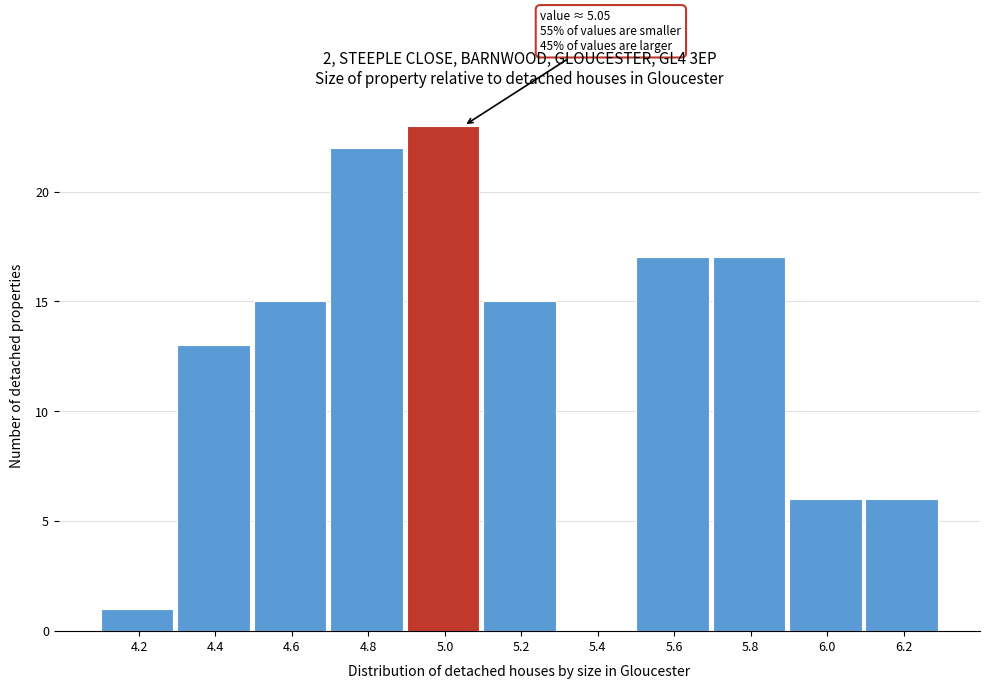

Reading right to left, what are all the values shown in this chart?

6.2=6	6.0=6	5.8=17	5.6=17	5.4=0	5.2=15	5.0=23	4.8=22	4.6=15	4.4=13	4.2=1